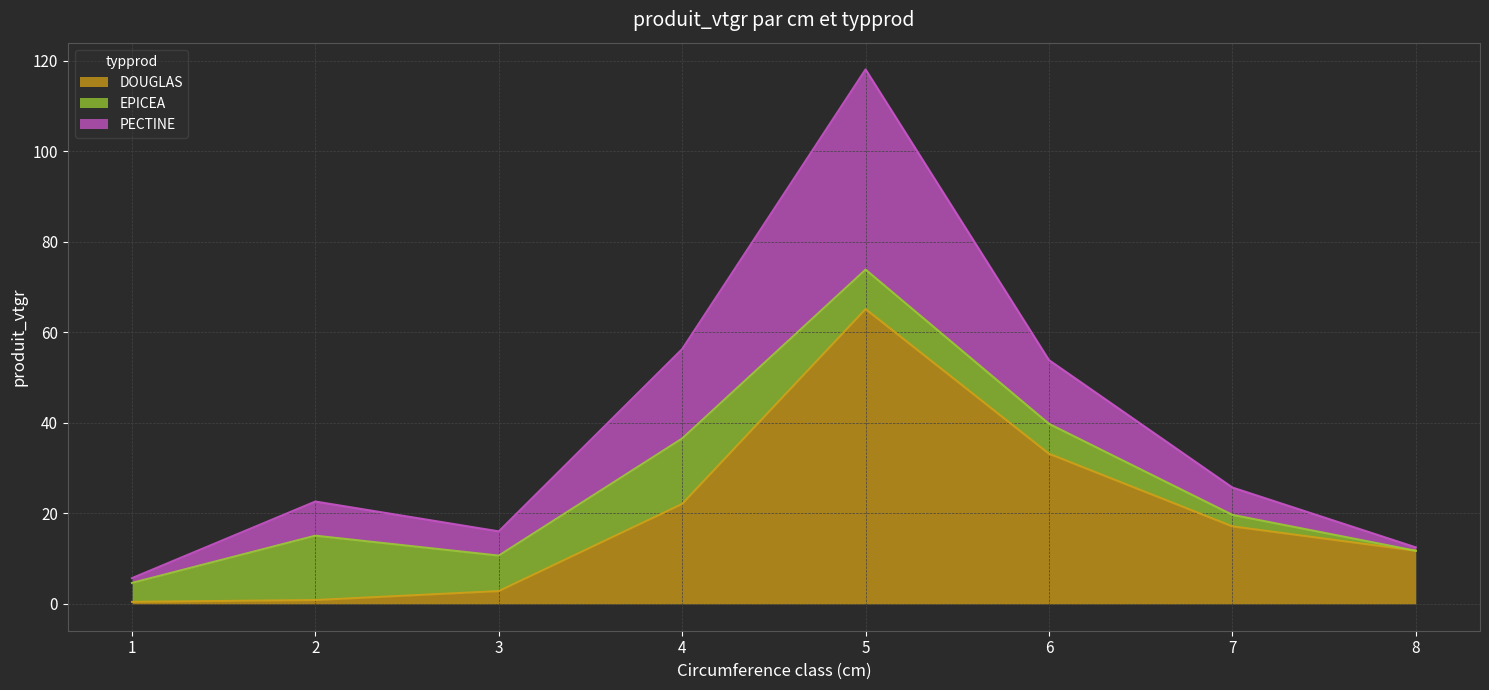

Which series has the largest total across all categories?

PECTINE